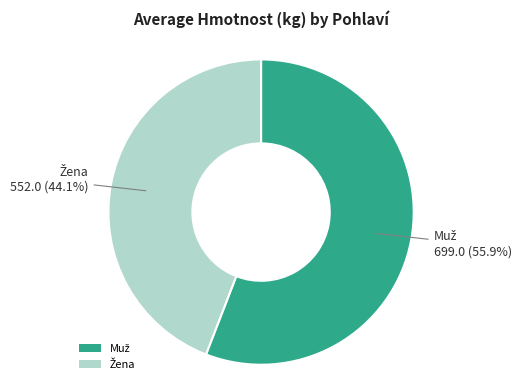

Does any single category account for the majority?

Yes